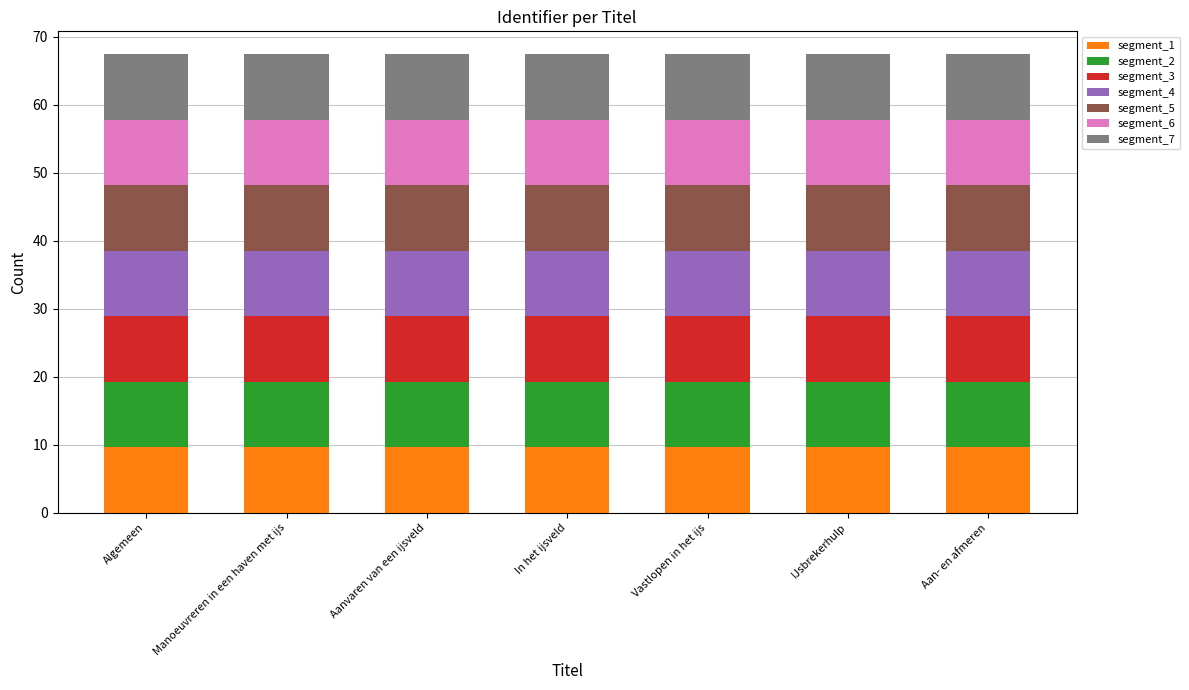

Is it true that segment_1 equals 9.6 at Manoeuvreren in een haven met ijs?

True